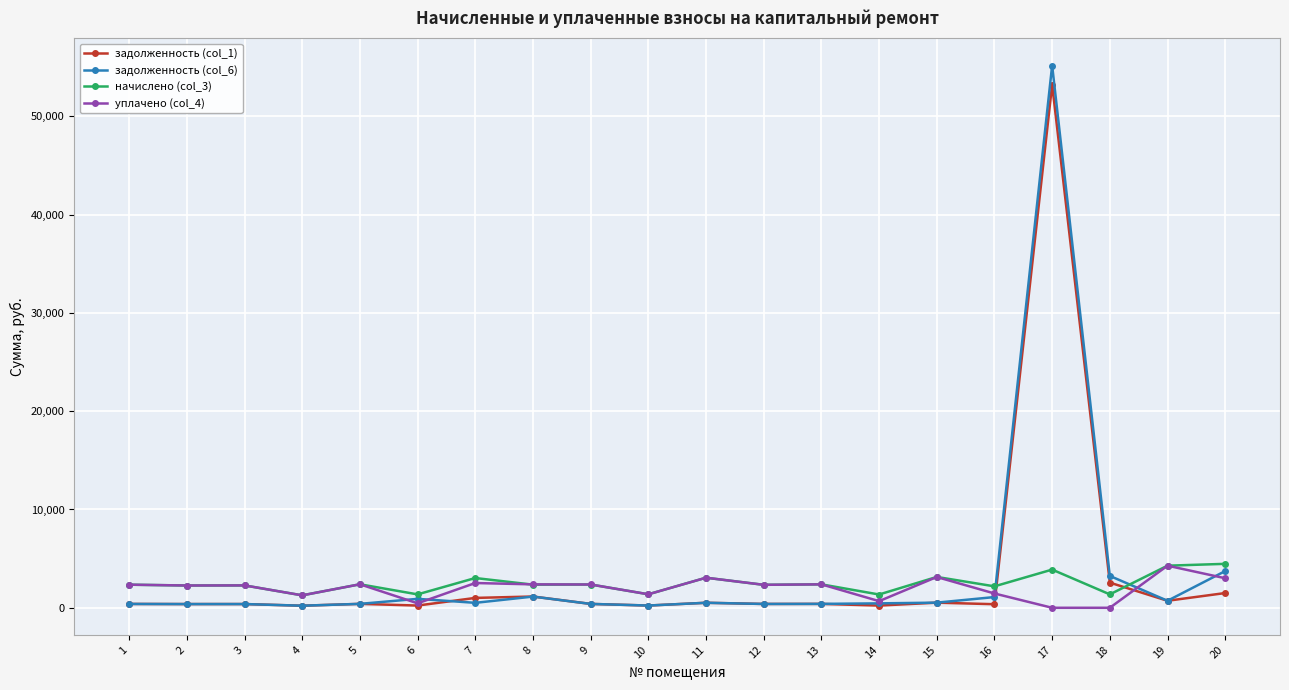

Is the value of задолженность (col_6) at 6 greater than the value of начислено (col_3) at 15?

No